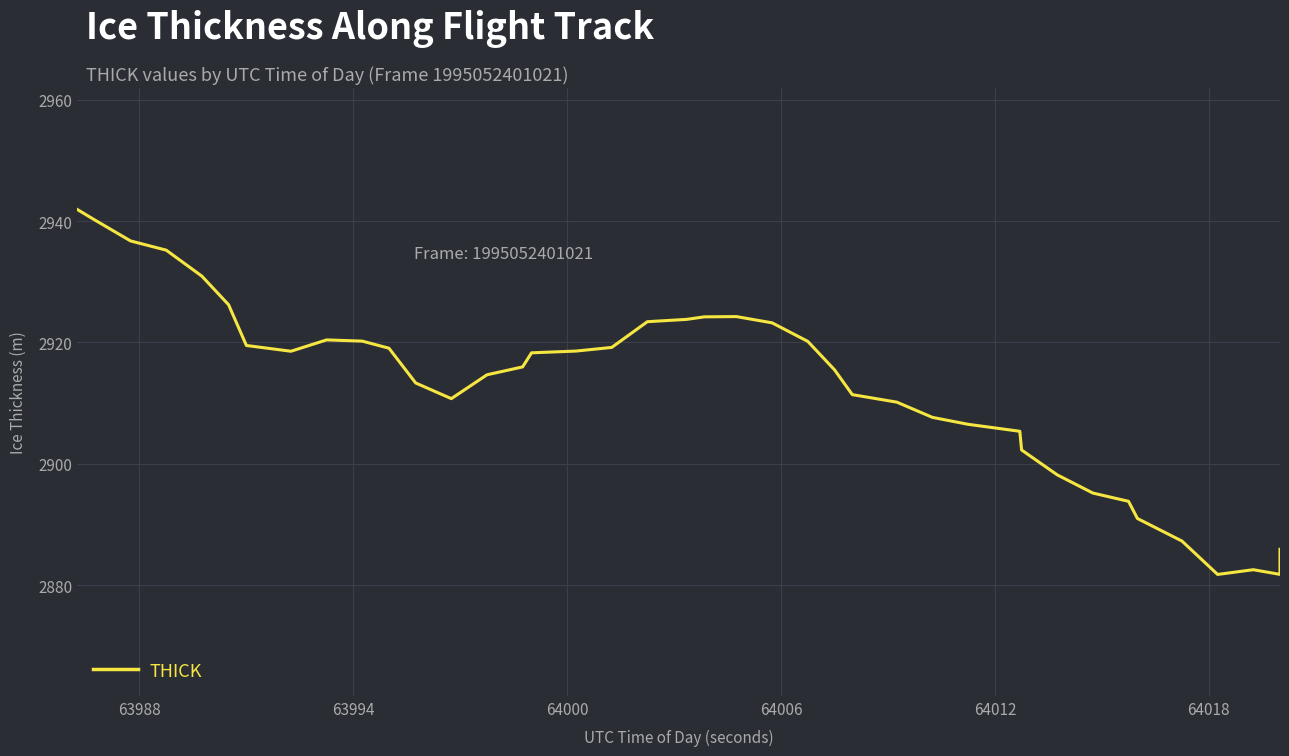

Is this an area chart (filled region under the line)?

No